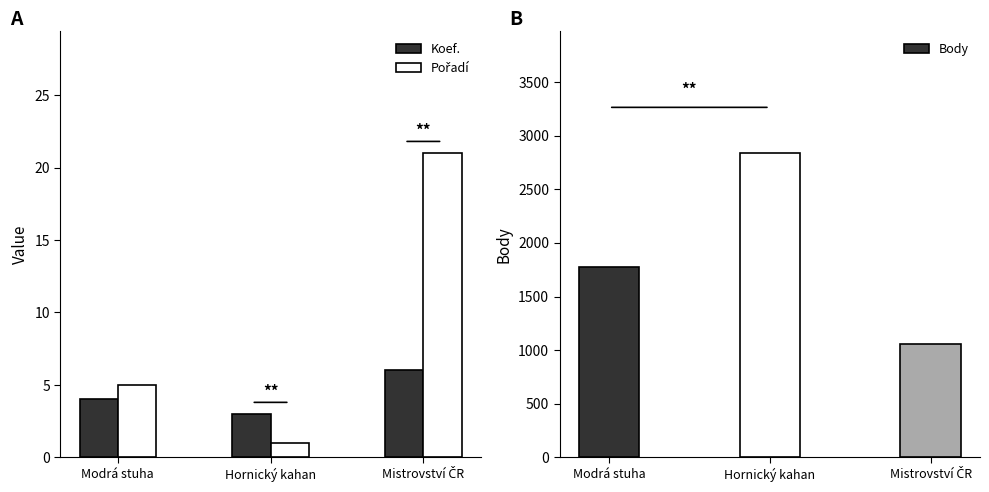

Reading left to right, transcribe all the data shown in this chart.

Koef.: 4	3	6
Pořadí: 5	1	21
Body: 1774	2838	1060